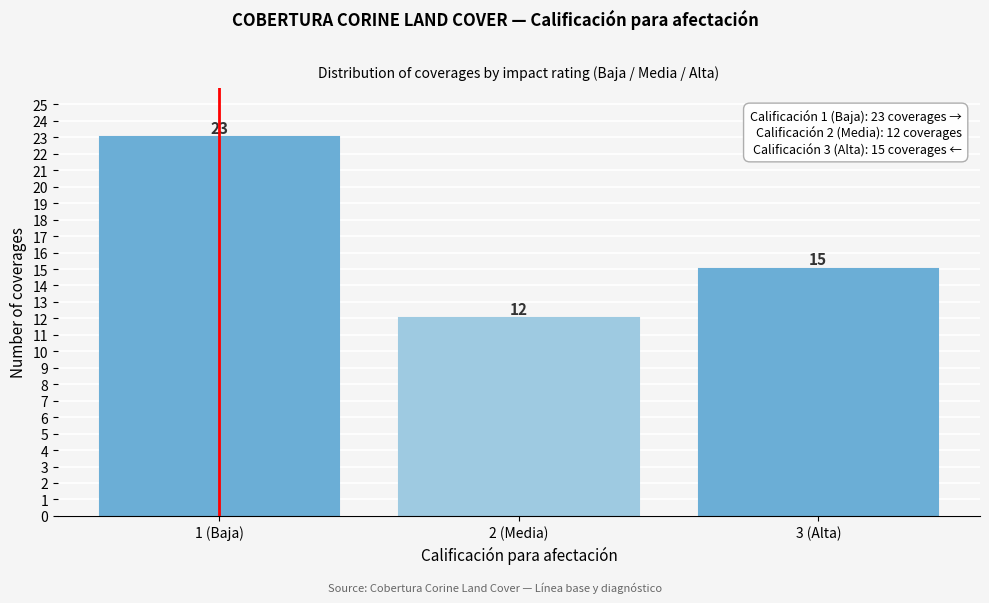

Reading left to right, list all the values displayed in this chart.

1 (Baja)=23	2 (Media)=12	3 (Alta)=15